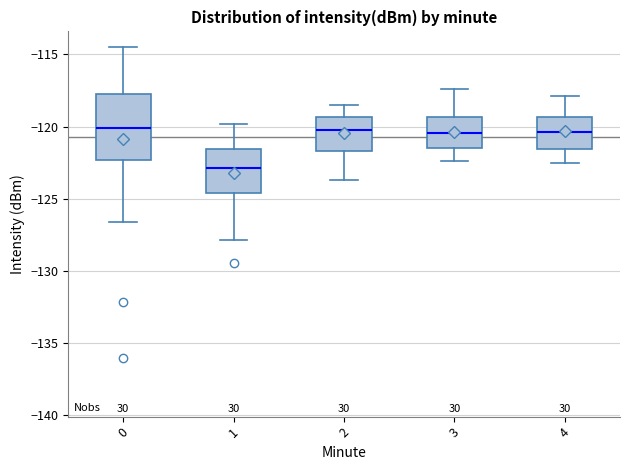

Reading left to right, read every box against the y-axis: the position of its median line, the range the box covers, and the ends of its whiskers. The values are not printed on the chart, so give them approximately, as read against the axis.

0: median -120.0, box -122.5 to -117.5, whiskers -126.5 to -114.5
1: median -123.0, box -124.5 to -121.5, whiskers -128.0 to -120.0
2: median -120.0, box -121.5 to -119.5, whiskers -123.5 to -118.5
3: median -120.5, box -121.5 to -119.5, whiskers -122.5 to -117.5
4: median -120.5, box -121.5 to -119.5, whiskers -122.5 to -118.0